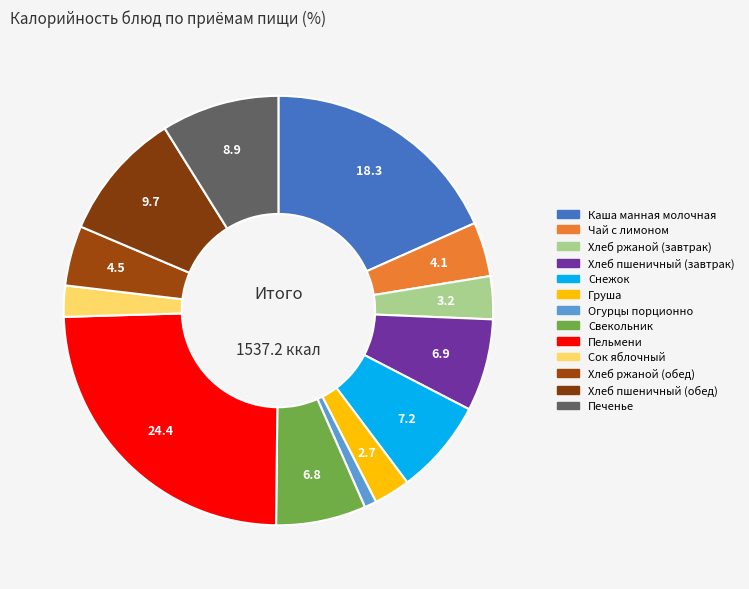

How many segments does this pie chart have?

13